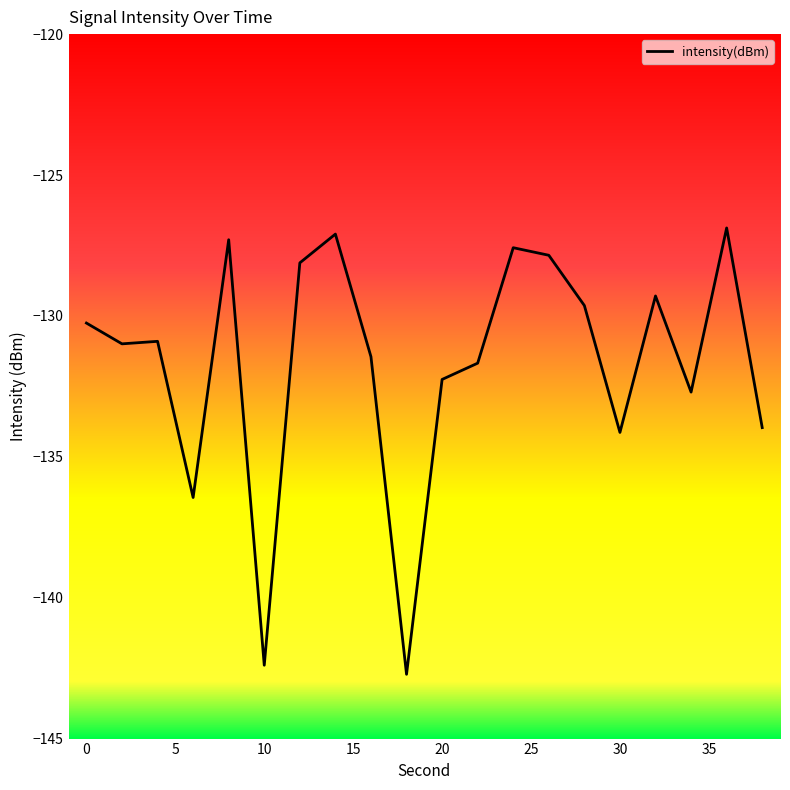

Does the chart display data point markers on the line(s)?

No